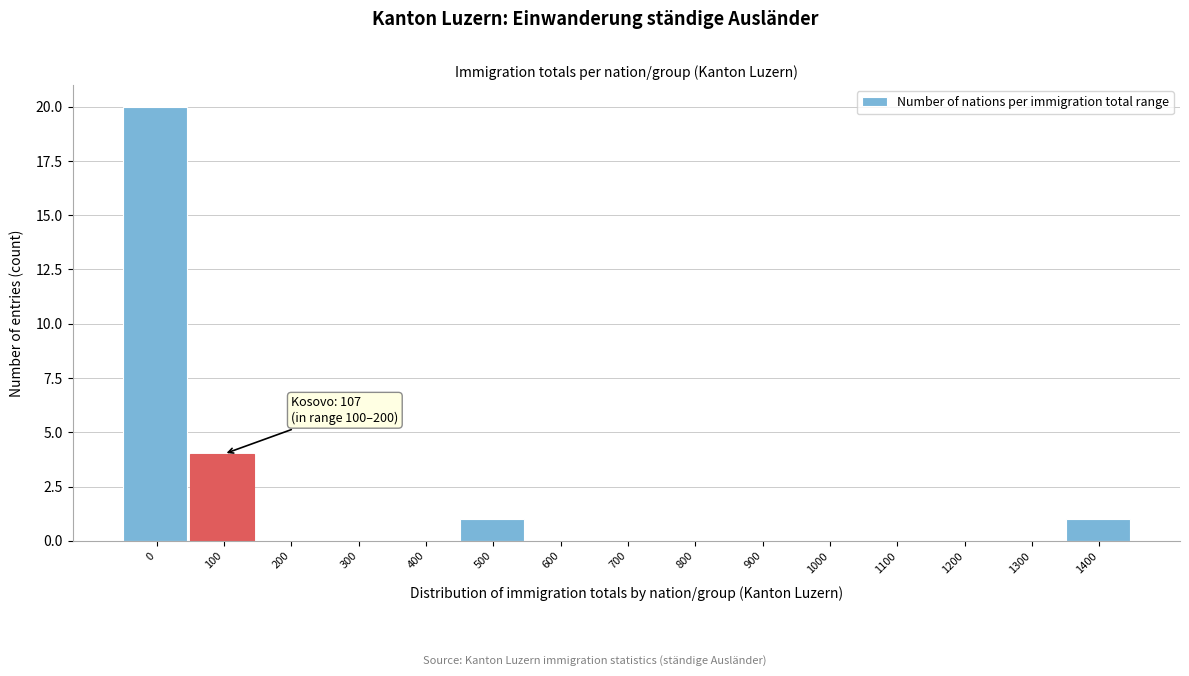

Reading left to right, list all the values displayed in this chart.

0=20	100=4	200=0	300=0	400=0	500=1	600=0	700=0	800=0	900=0	1000=0	1100=0	1200=0	1300=0	1400=1